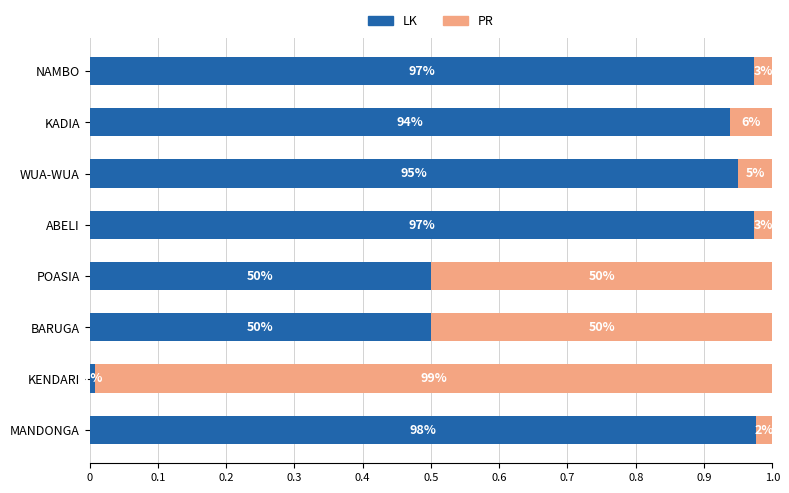

What are all the series names shown in the legend?

LK, PR